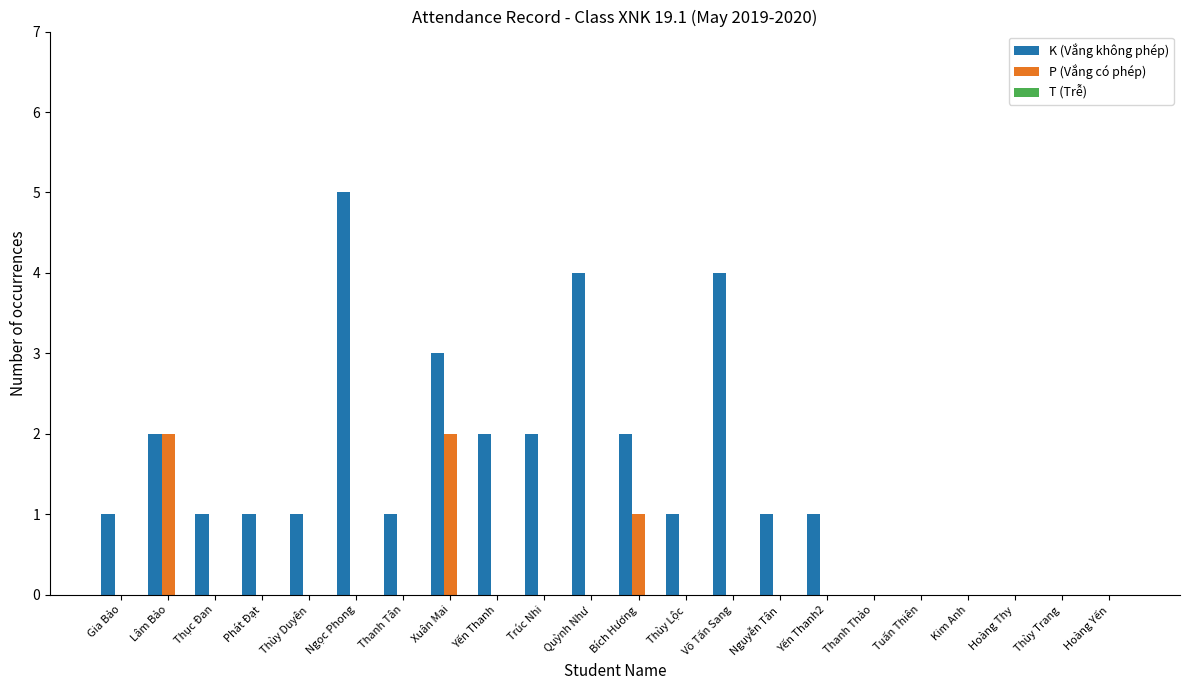

Which category has the highest value across all series?

Ngọc Phong